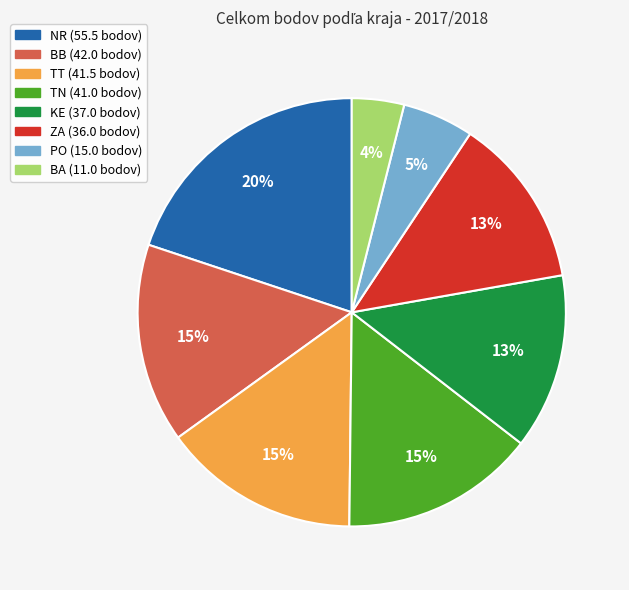

What is the ratio of the value at TT to the value at TN?

1.0